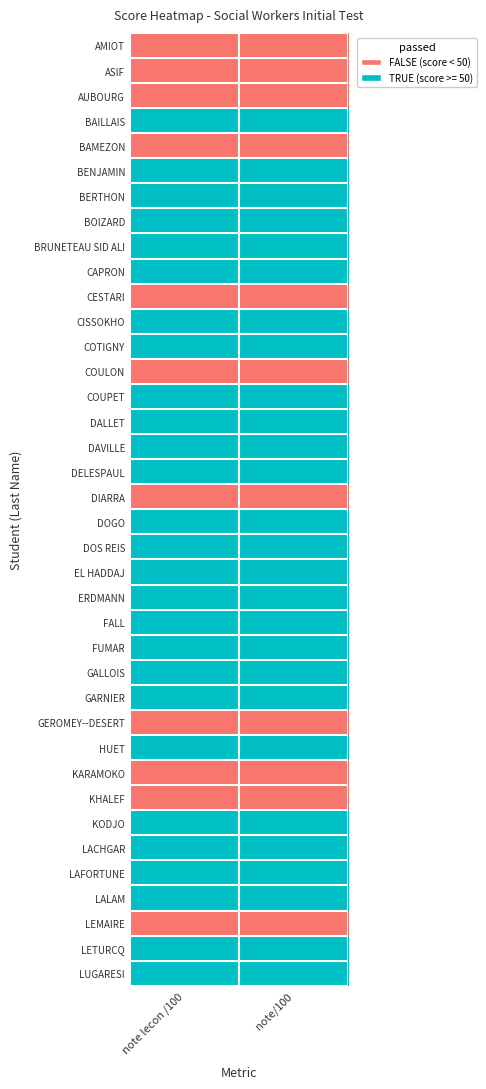

Which category has the highest value across all series?

note lecon /100